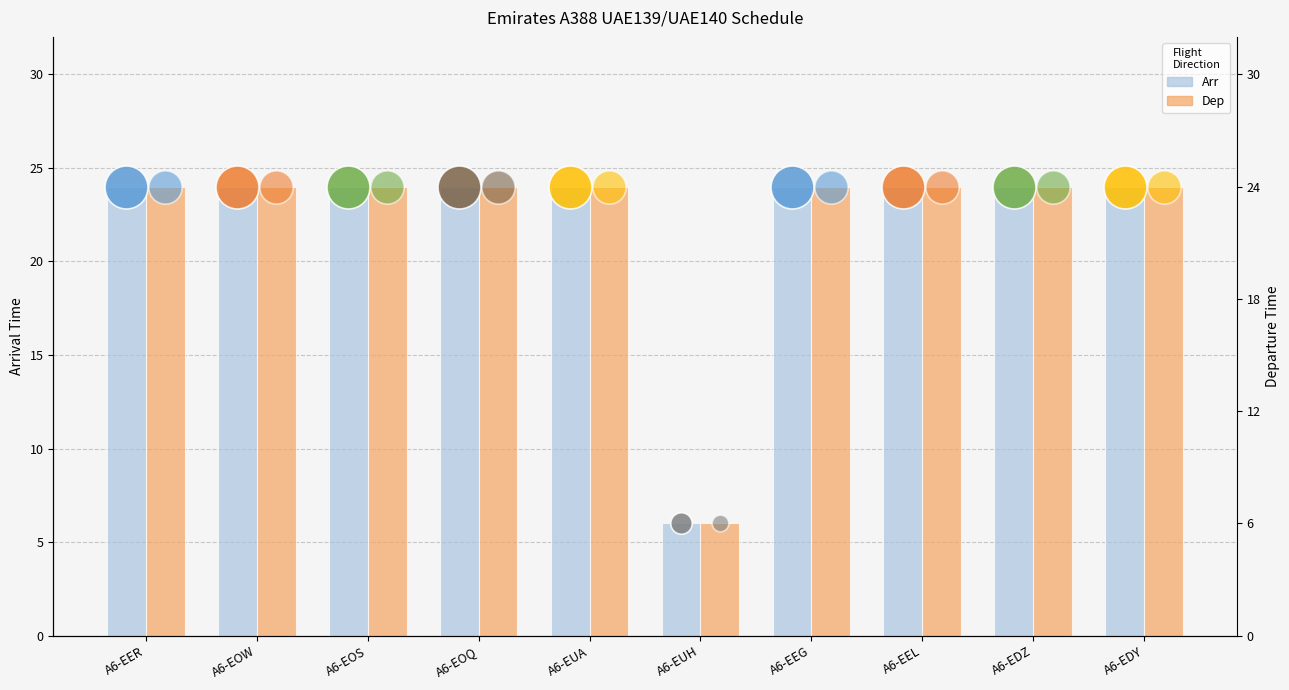

Is the value of Dep at A6-EOW greater than the value of Arr at A6-EUH?

Yes